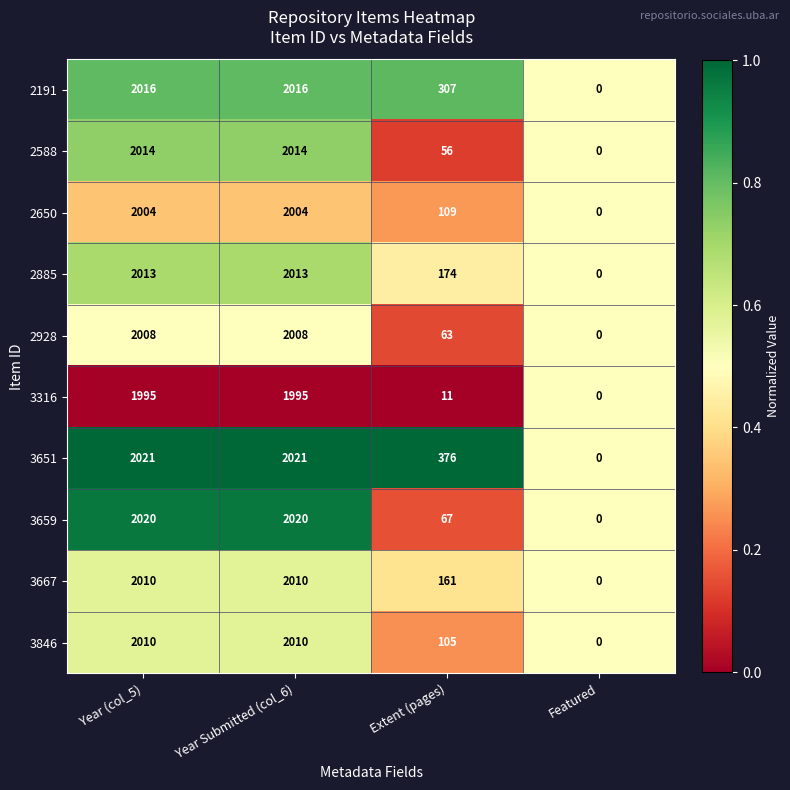

What is the difference between the 3667 values at Extent (pages) and Year (col_5)?

1849